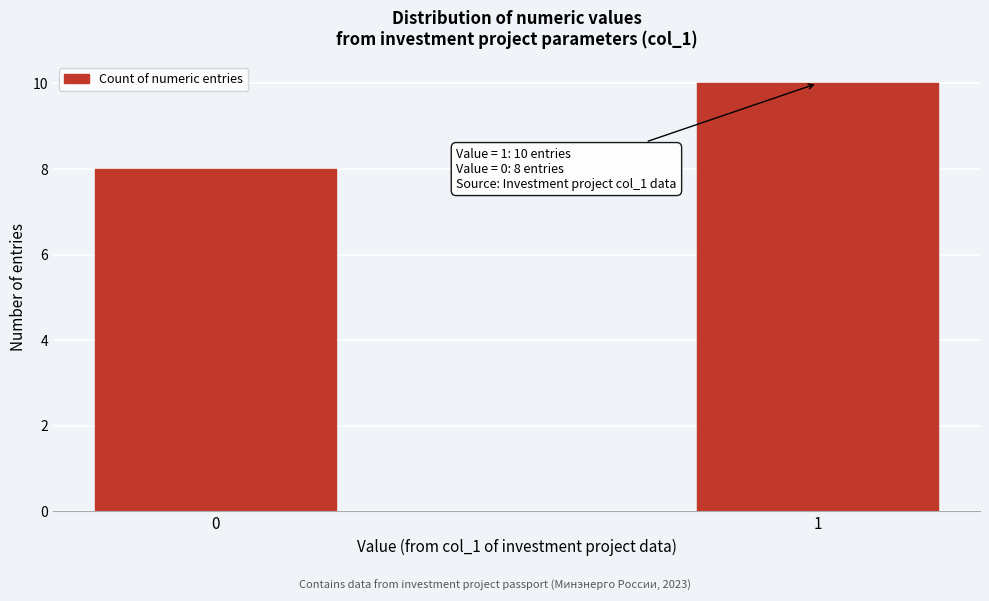

Reading right to left, extract all data points from this chart.

10	8